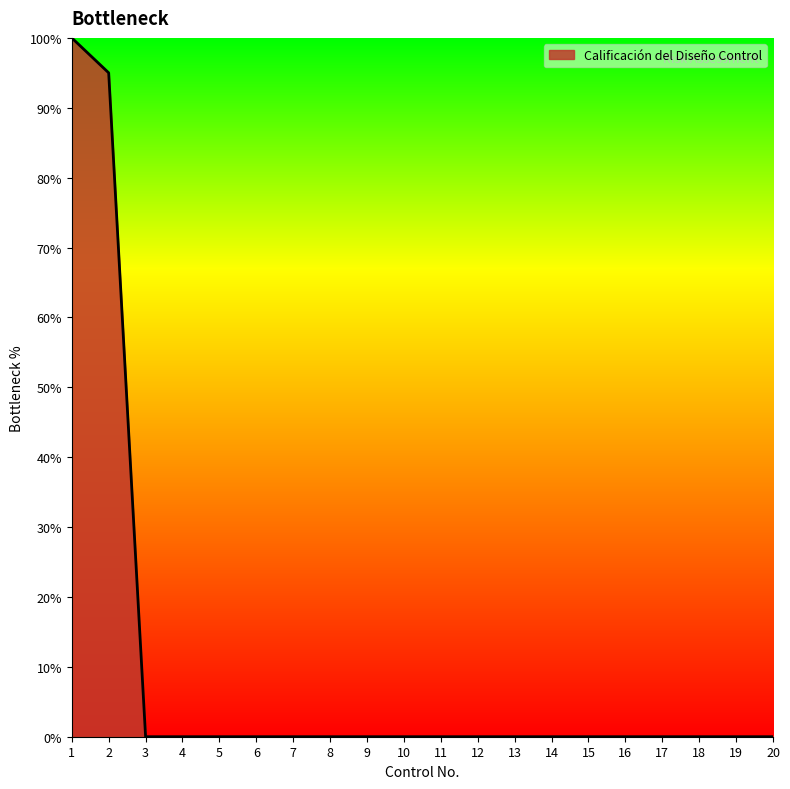

What is the maximum value shown in the chart?

100